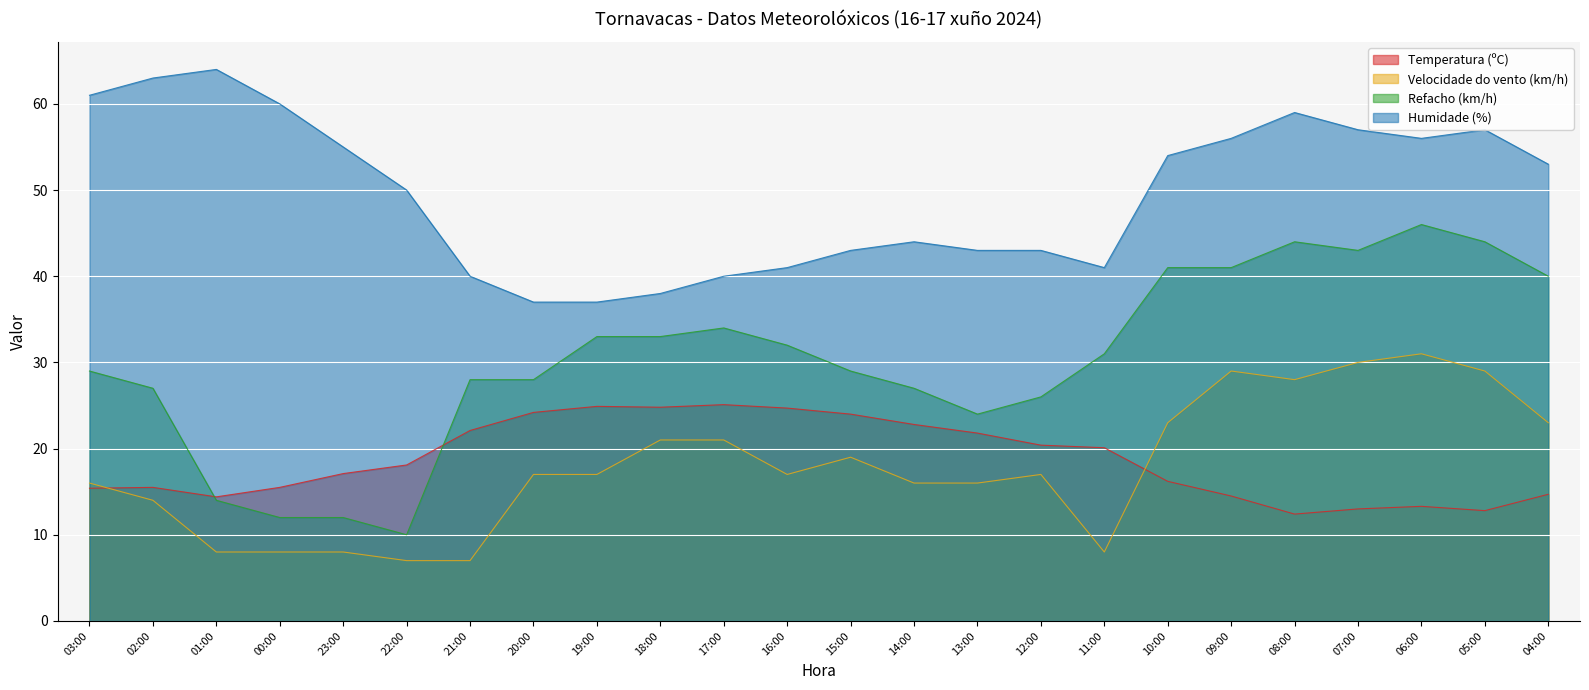

What value does the Humidade (%) series have at 11:00?

41.0